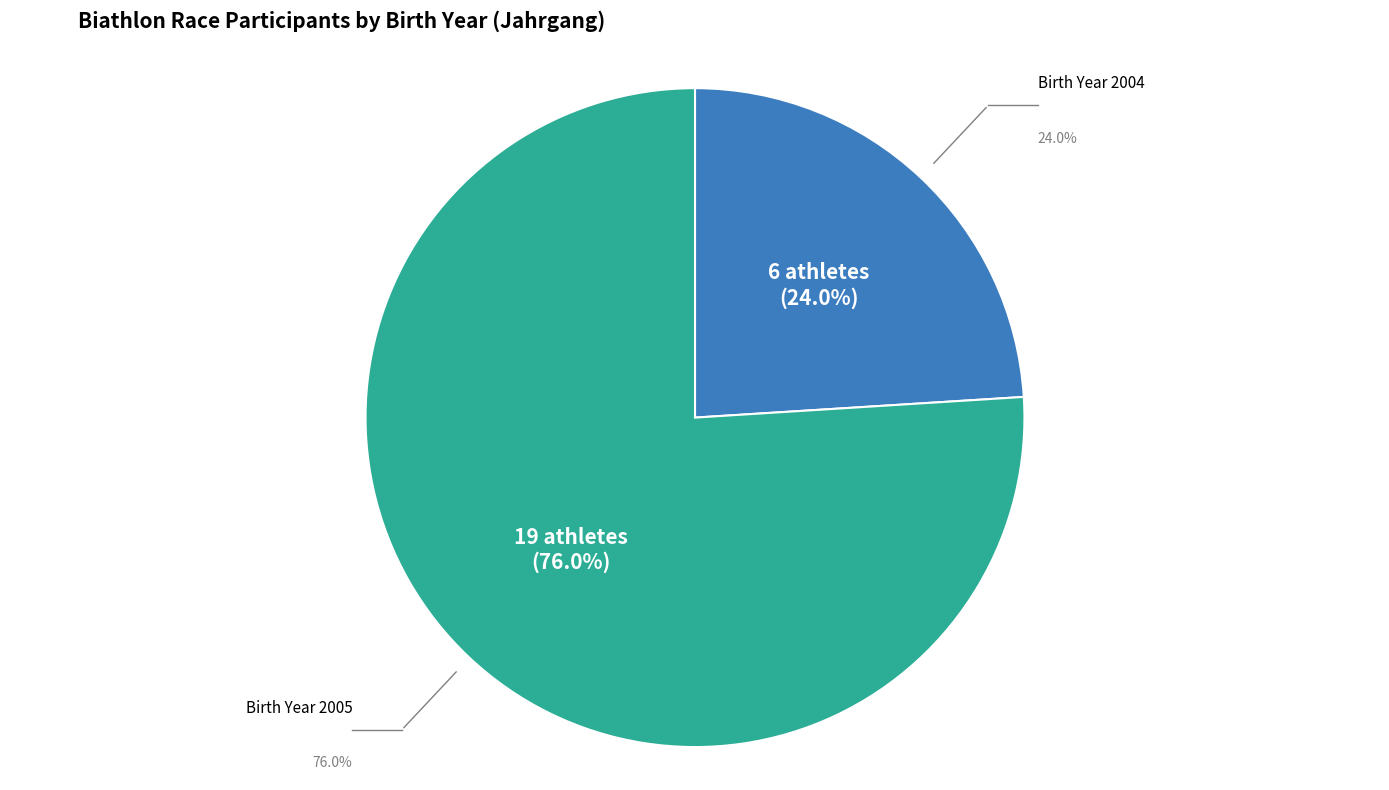

Is there any slice that represents more than half of the pie?

Yes